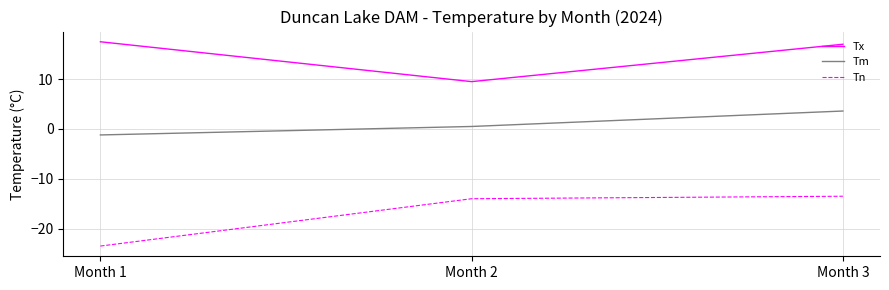

What is the spread (max minus min) of values at Month 3?

30.5